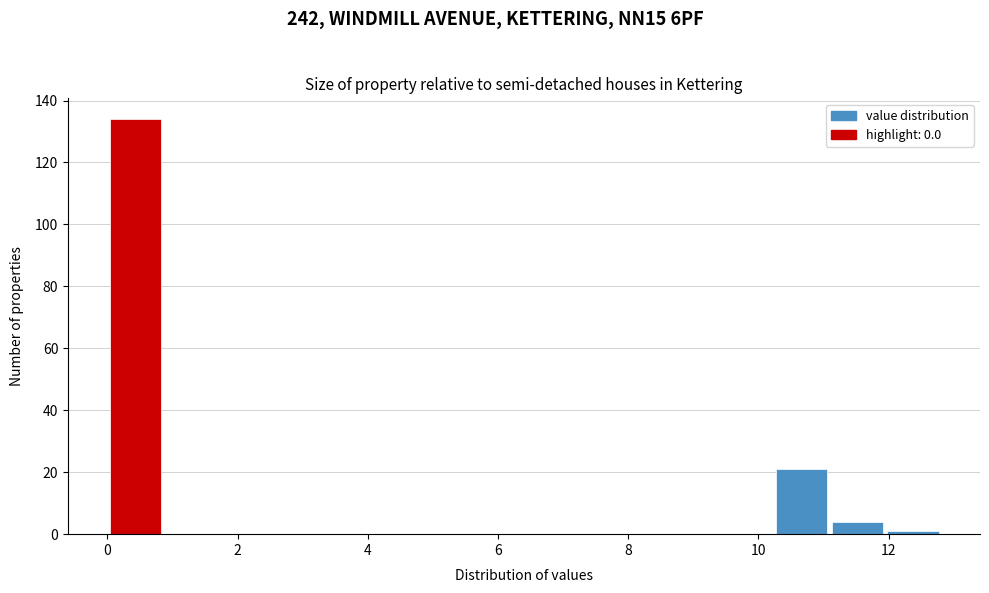

Reading left to right, transcribe this chart: for each bar, give the range it covers on the x-axis and its height. Neither the bar edges nor the heights are printed on the chart, so give them approximately, as read against the axes.

0.0 to 0.8: 134
0.8 to 1.8: 0
1.8 to 2.6: 0
2.6 to 3.4: 0
3.4 to 4.2: 0
4.2 to 5.2: 0
5.2 to 6.0: 0
6.0 to 6.8: 0
6.8 to 7.6: 0
7.6 to 8.6: 0
8.6 to 9.4: 0
9.4 to 10.2: 0
10.2 to 11.0: 22
11.0 to 12.0: 4
12.0 to 12.8: under 2